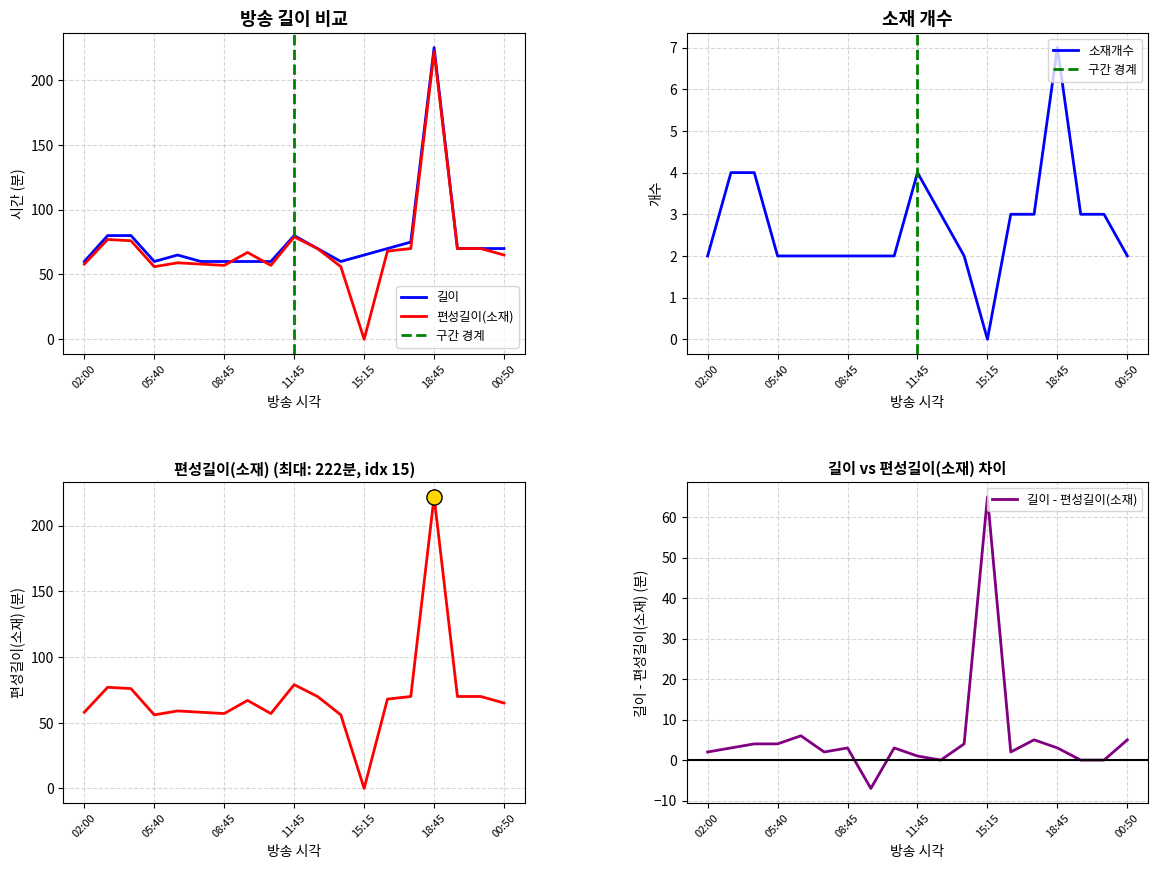

What are all the series names shown in the legend?

길이, 편성길이(소재), 소재개수